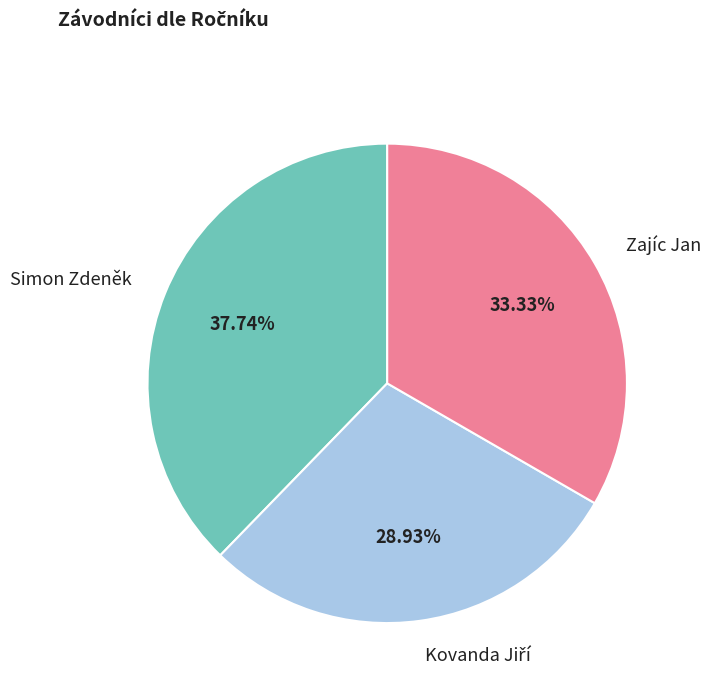

Approximately how many times larger is the value at Zajíc Jan compared to Simon Zdeněk?

0.9